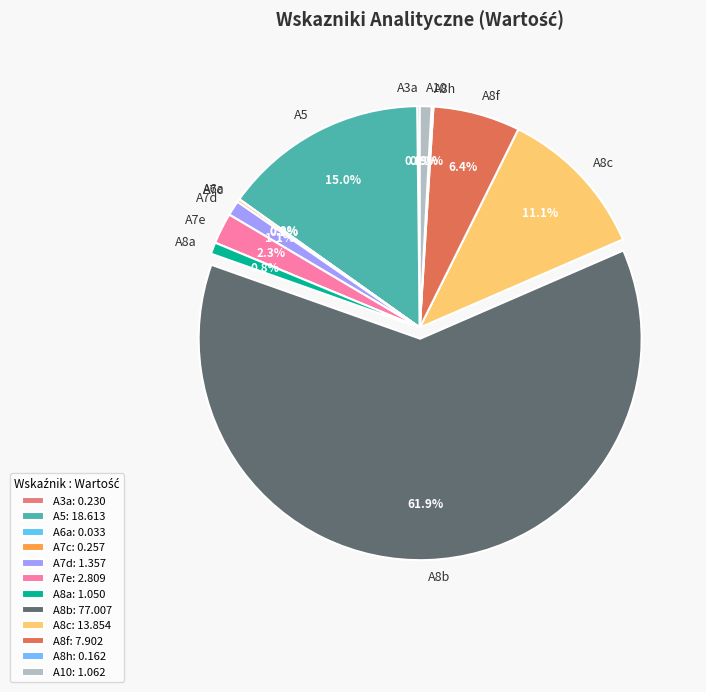

Which has a higher value, A5 or A7e?

A5